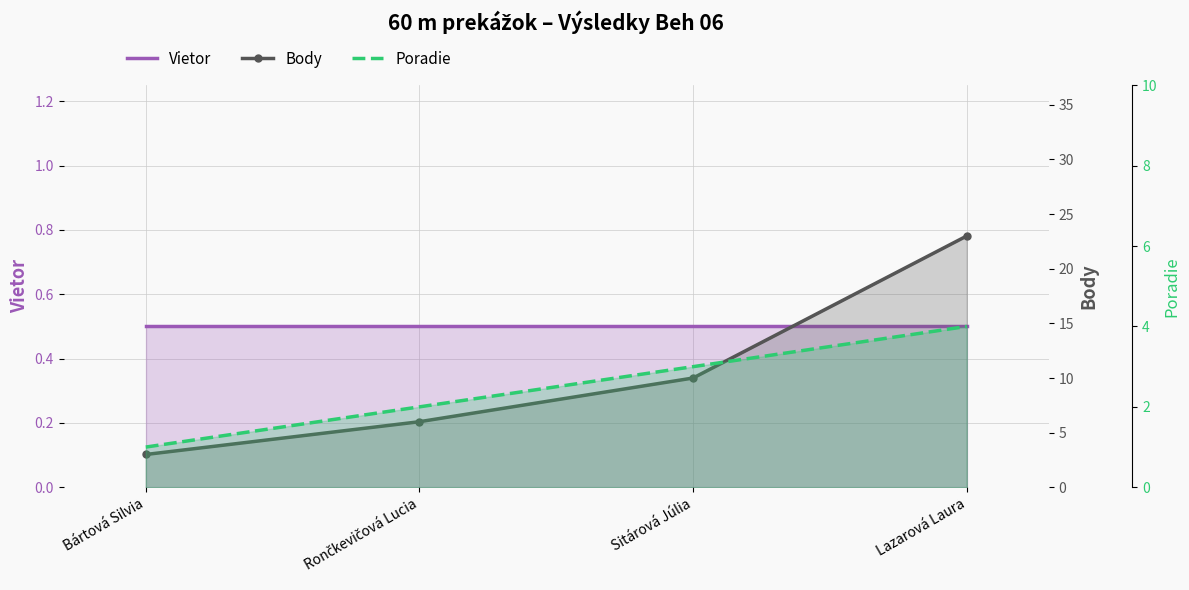

Reading left to right, transcribe all the data shown in this chart.

Vietor: Bártová Silvia=0.5	Rončkevičová Lucia=0.5	Sitárová Júlia=0.5	Lazarová Laura=0.5
Body: Bártová Silvia=3.0	Rončkevičová Lucia=6.0	Sitárová Júlia=10.0	Lazarová Laura=23.0
Poradie: Bártová Silvia=1.0	Rončkevičová Lucia=2.0	Sitárová Júlia=3.0	Lazarová Laura=4.0